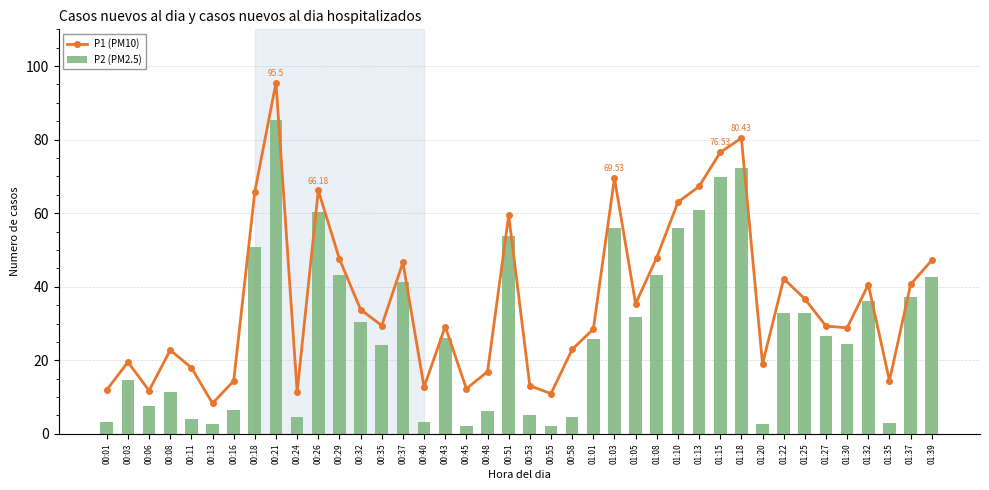

Reading right to left, extract all data points from this chart.

P1 (PM10): 47.2	40.6	14.4	40.6	28.8	29.3	36.7	42.2	19.0	80.4	76.5	67.3	63.0	48.0	35.4	69.5	28.5	22.9	10.9	13.1	59.4	16.9	12.3	29.2	12.8	46.6	29.4	33.8	47.5	66.2	11.4	95.5	65.9	14.4	8.3	18.0	22.8	11.8	19.5	11.9
P2 (PM2.5): 42.8	37.1	3.0	36.1	24.5	26.6	33.0	32.9	2.7	72.4	69.9	60.9	56.0	43.2	31.7	56.0	25.8	4.7	2.2	5.1	53.8	6.2	2.2	26.1	3.2	41.4	24.2	30.5	43.2	60.3	4.6	85.2	50.8	6.4	2.8	4.2	11.3	7.5	14.6	3.1